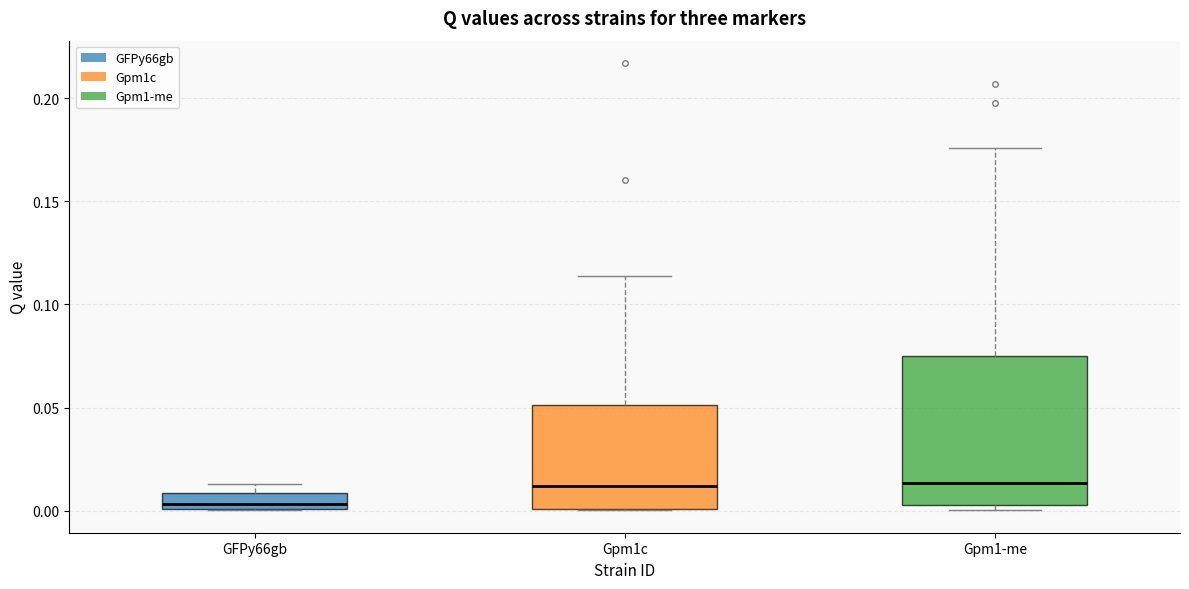

Reading left to right, transcribe this box plot: for each box, give where its median line is, the range the box spans, and where its two whiskers end, as read against the y-axis. The values are not printed on the chart, so give them approximately, as read against the axis.

GFPy66gb: median 0.005, box 0.000 to 0.010, whiskers 0.000 to 0.015
Gpm1c: median 0.010, box 0.000 to 0.050, whiskers 0.000 to 0.115
Gpm1-me: median 0.015, box 0.005 to 0.075, whiskers 0.000 to 0.175